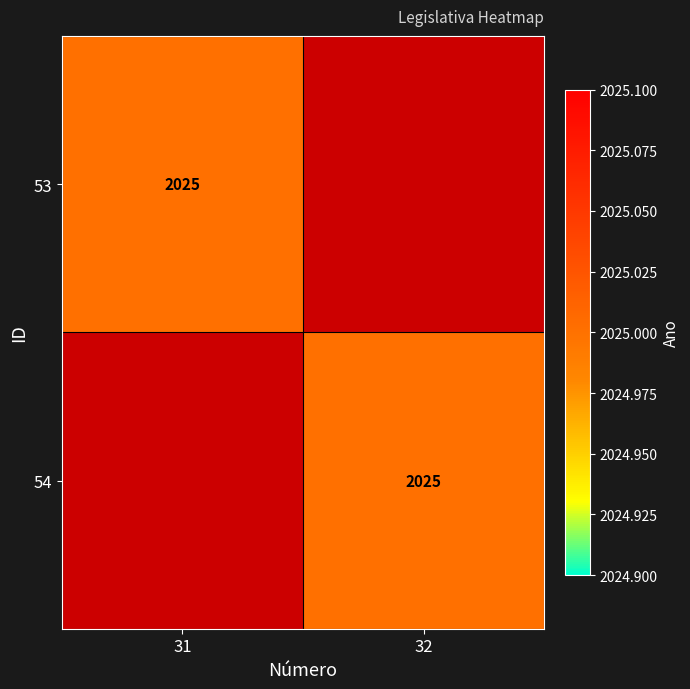

The value of 54 at 32 is 2025. True or false?

True